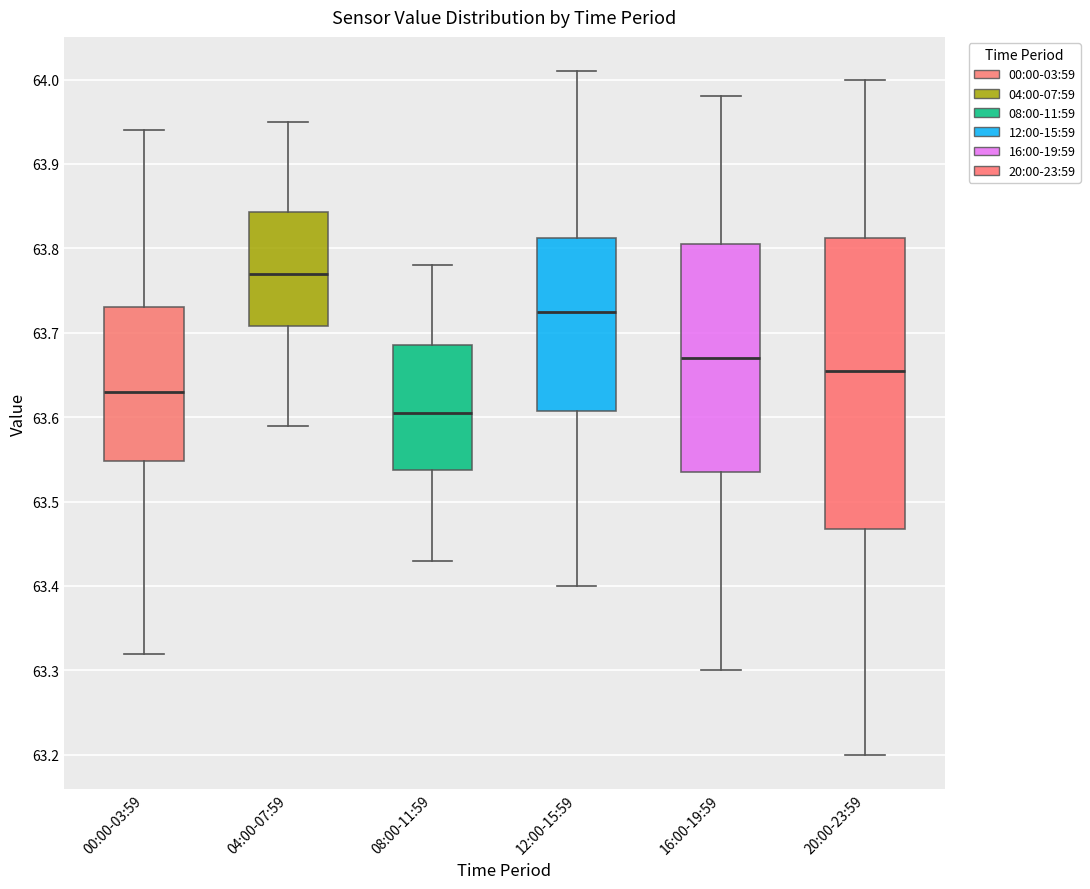

Where does the median line of the box for 12:00-15:59 sit on the y-axis? The values are not printed on the chart, so give them approximately, as read against the axis.

63.73